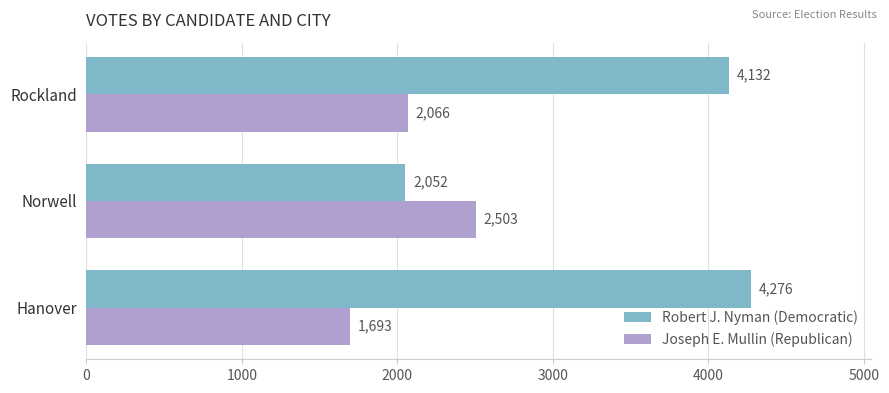

At how many categories does at least one series exceed 2731?

2